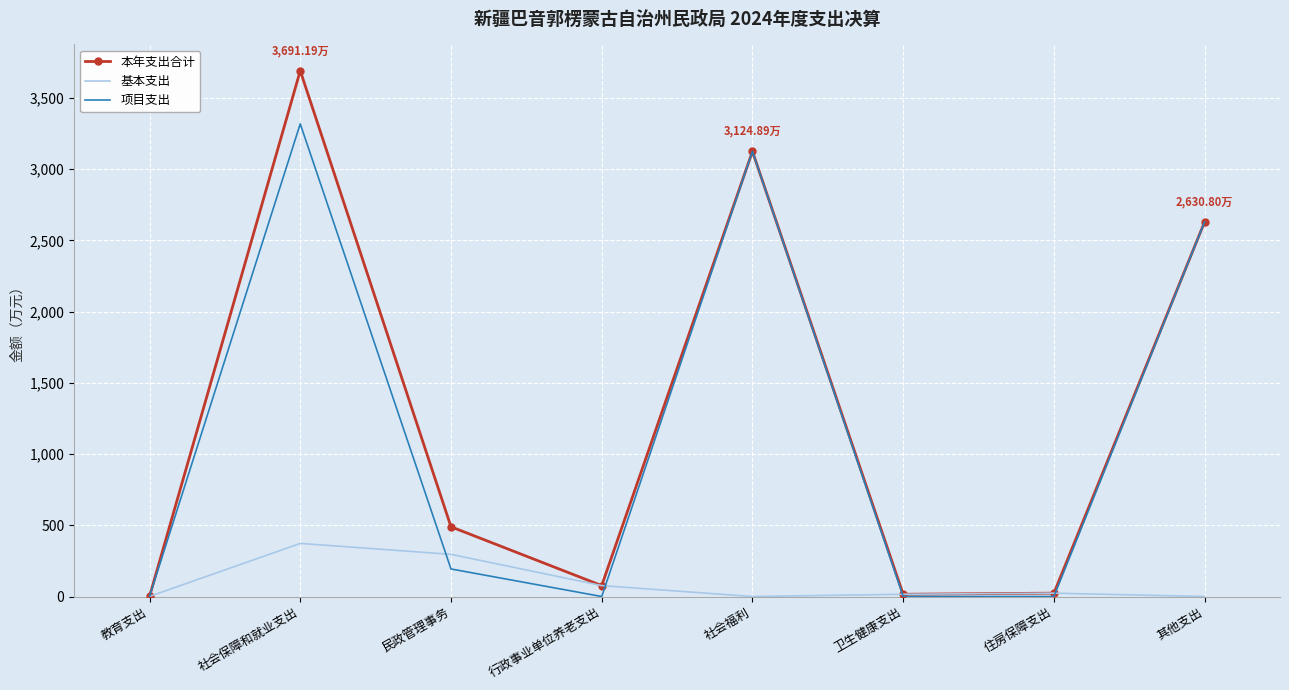

What is the minimum value for 本年支出合计?

0.7